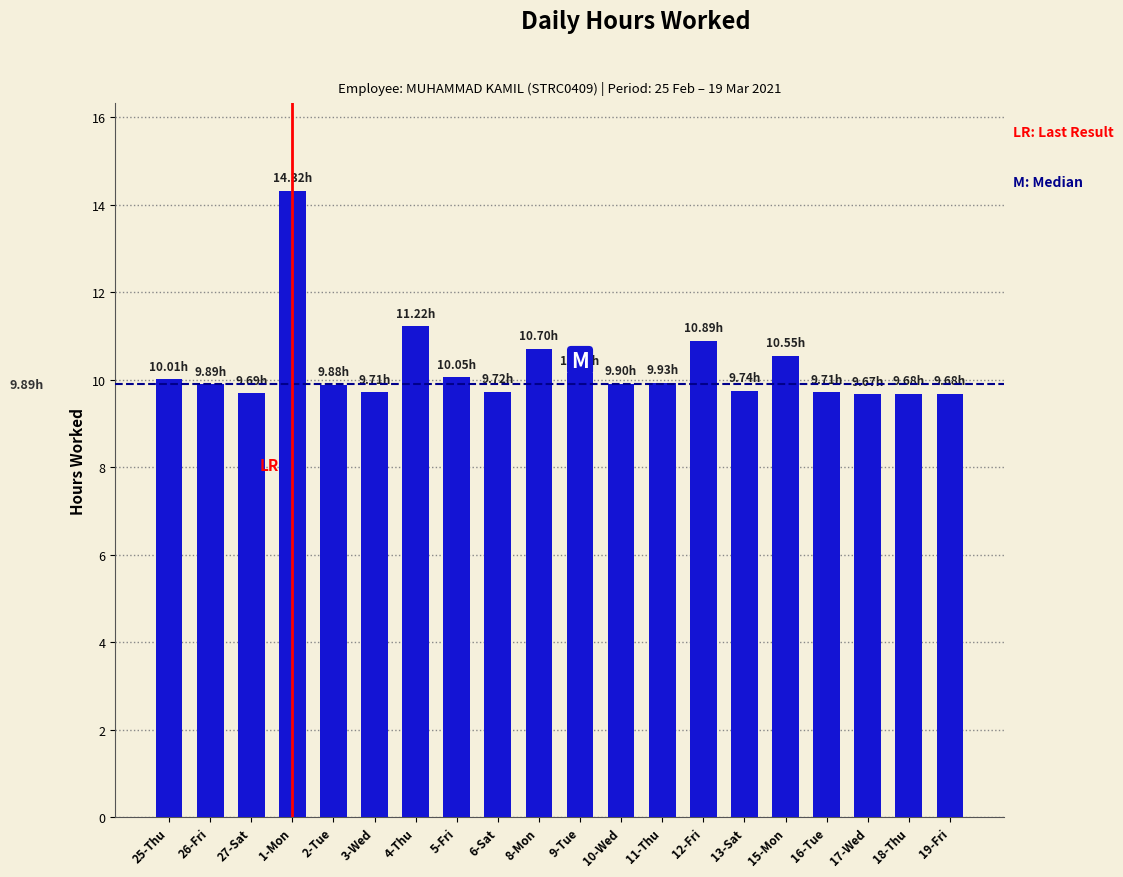

Does the chart contain stacked bars?

No